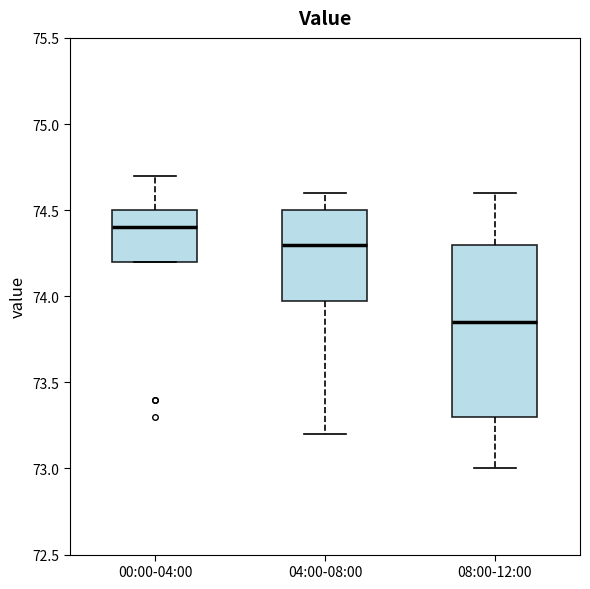

Where does the upper whisker of the box for 08:00-12:00 end on the y-axis? The values are not printed on the chart, so give them approximately, as read against the axis.

74.60